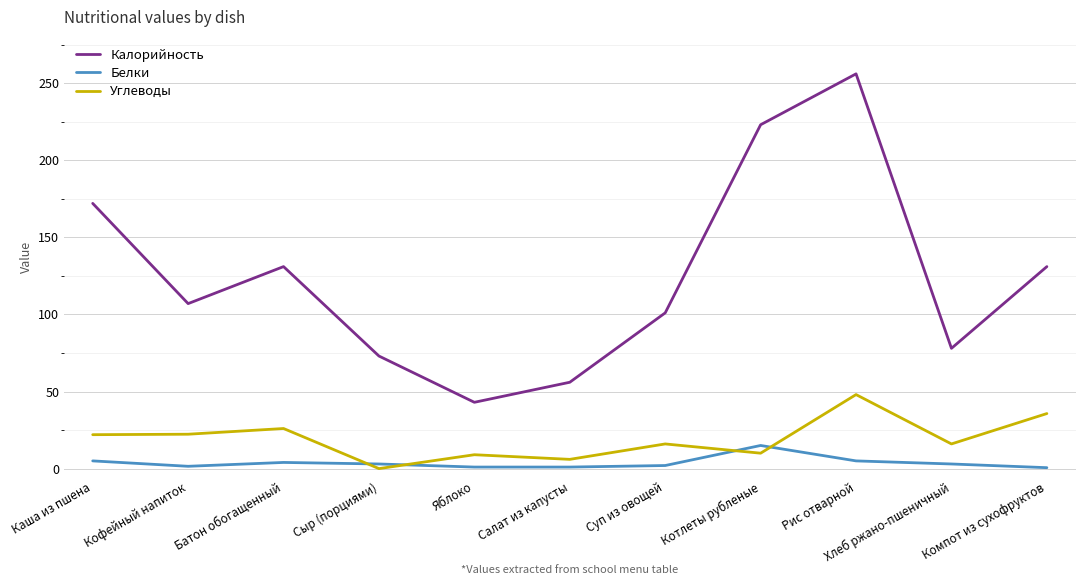

Rank the series by their maximum value, from highest to lowest.

Калорийность, Углеводы, Белки